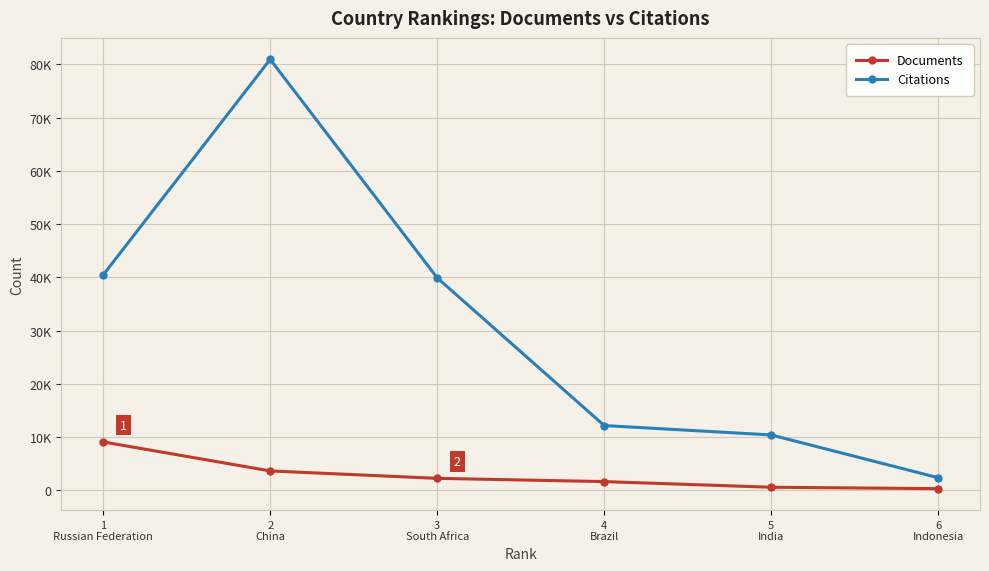

Where does the Documents series first go above 2264?

1
Russian Federation